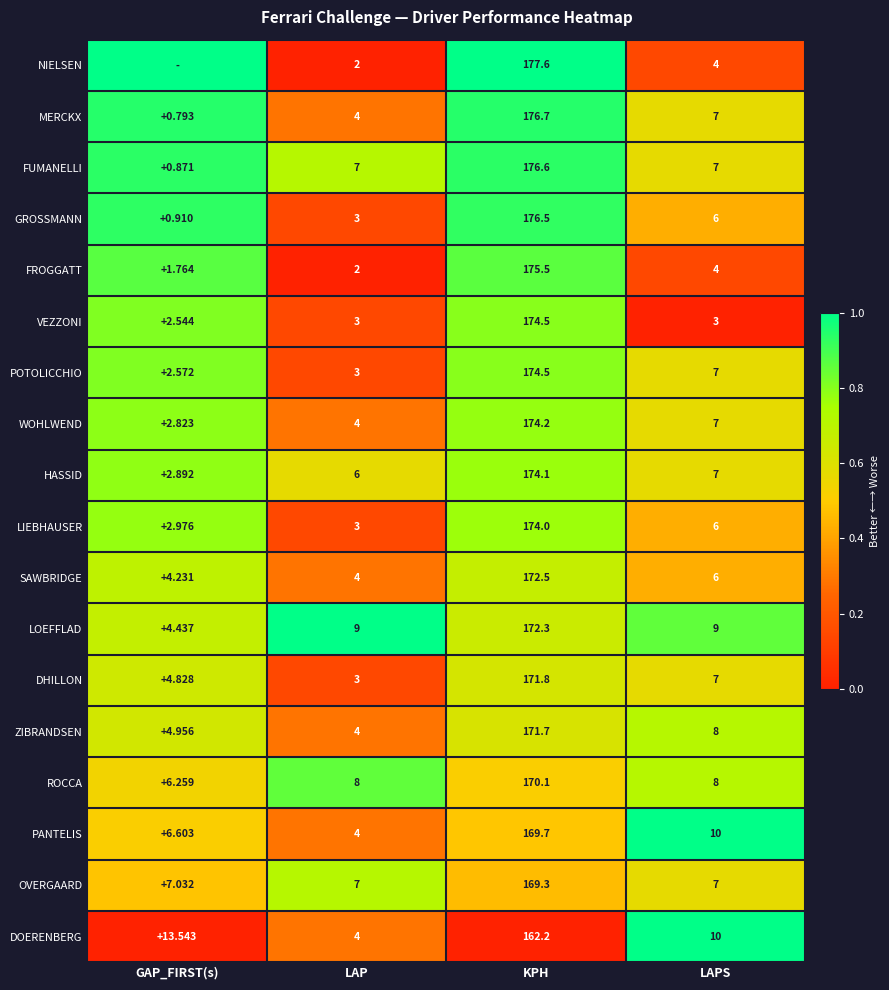

What is the difference between the highest and lowest values at KPH?

15.4